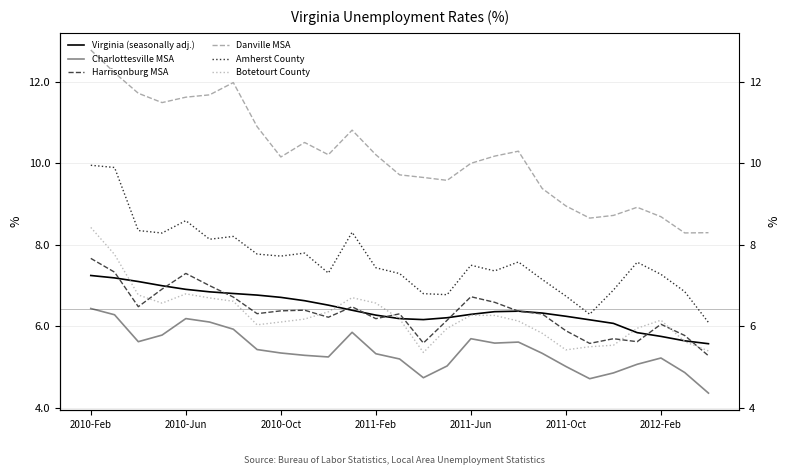

Is it true that Charlottesville MSA equals 5.0 at 15?

True